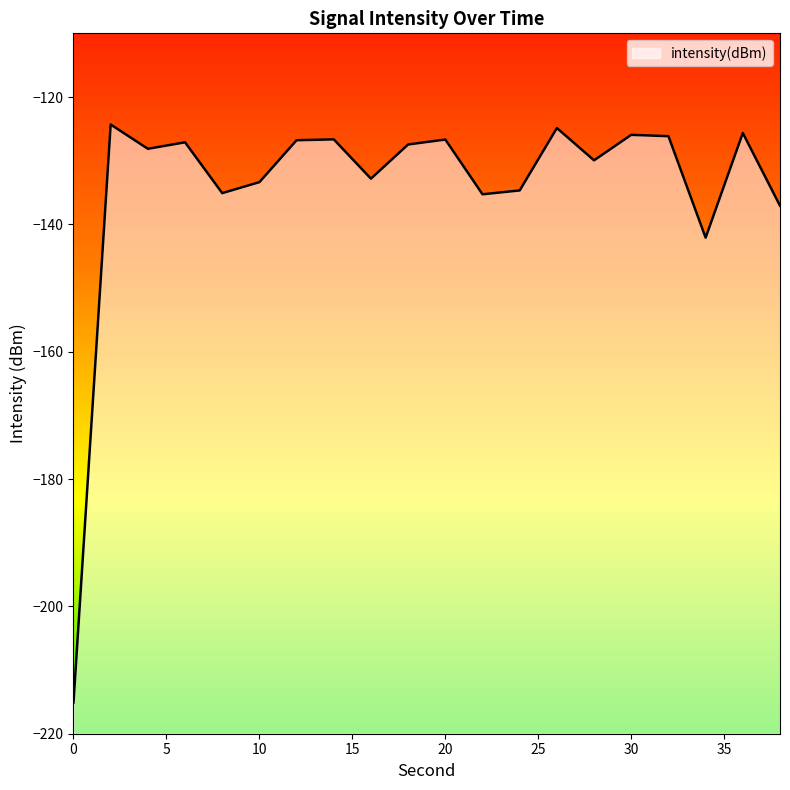

The value at 38 is -137.1. True or false?

True